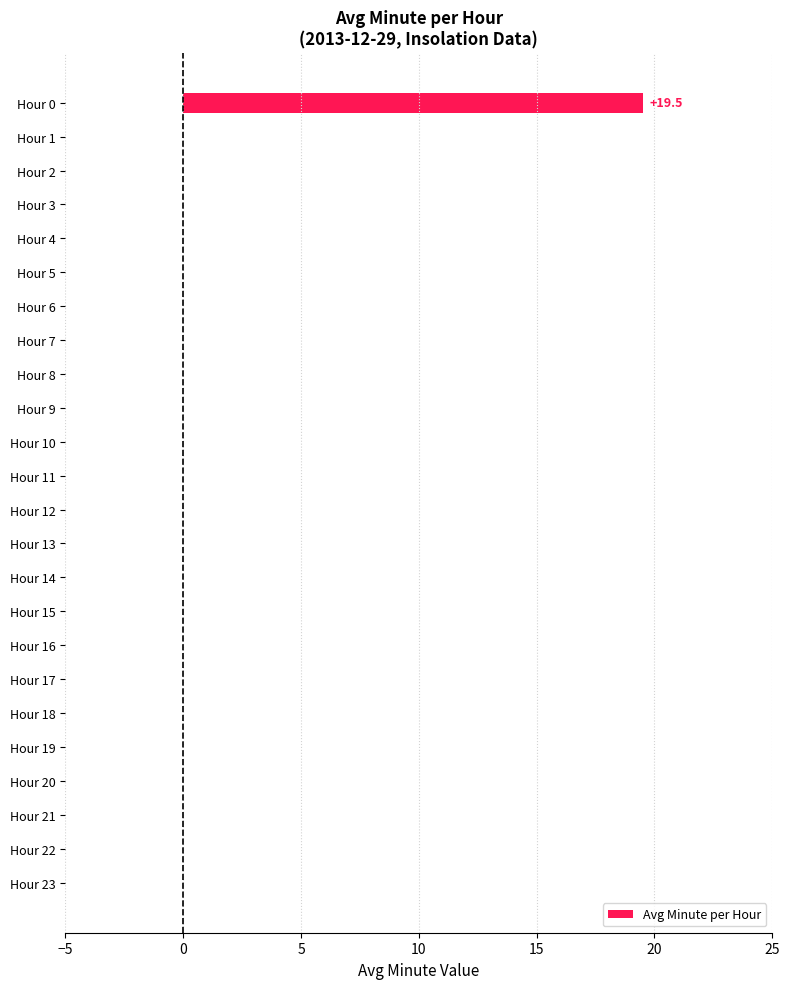

What is the greatest value displayed?

19.5